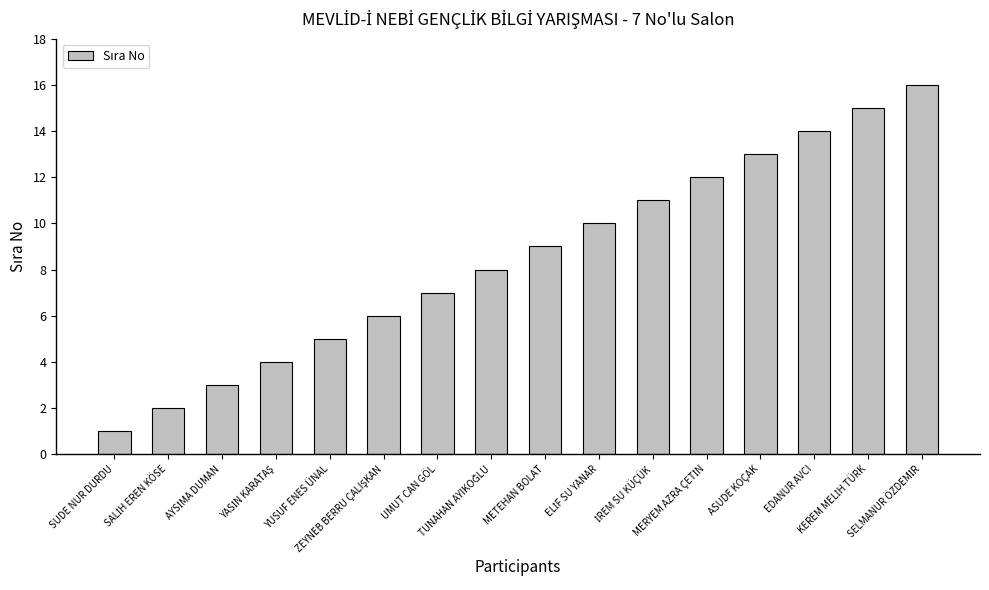

What is the greatest value displayed?

16